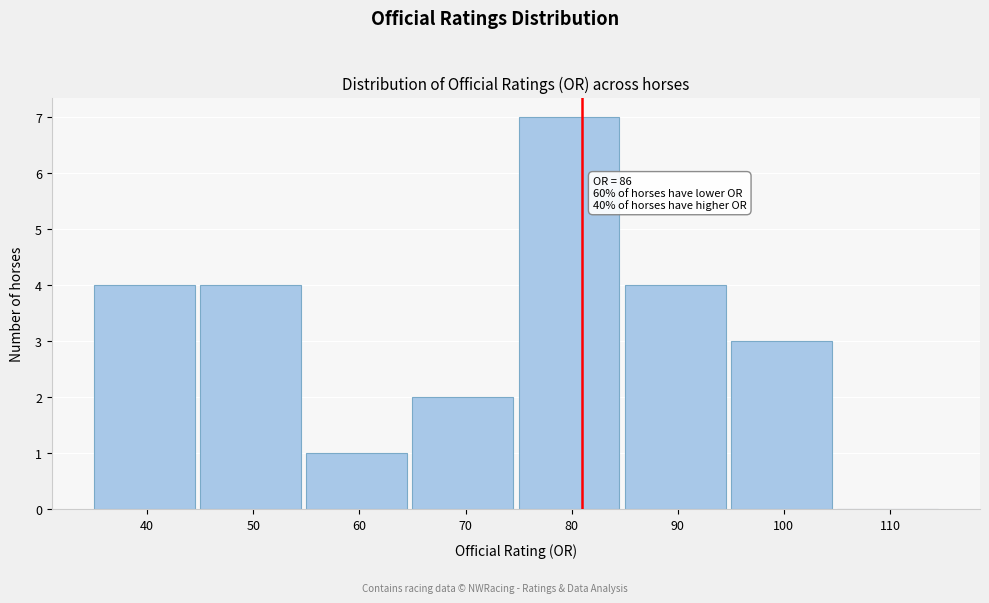

Reading left to right, list all the values displayed in this chart.

40=4	50=4	60=1	70=2	80=7	90=4	100=3	110=0